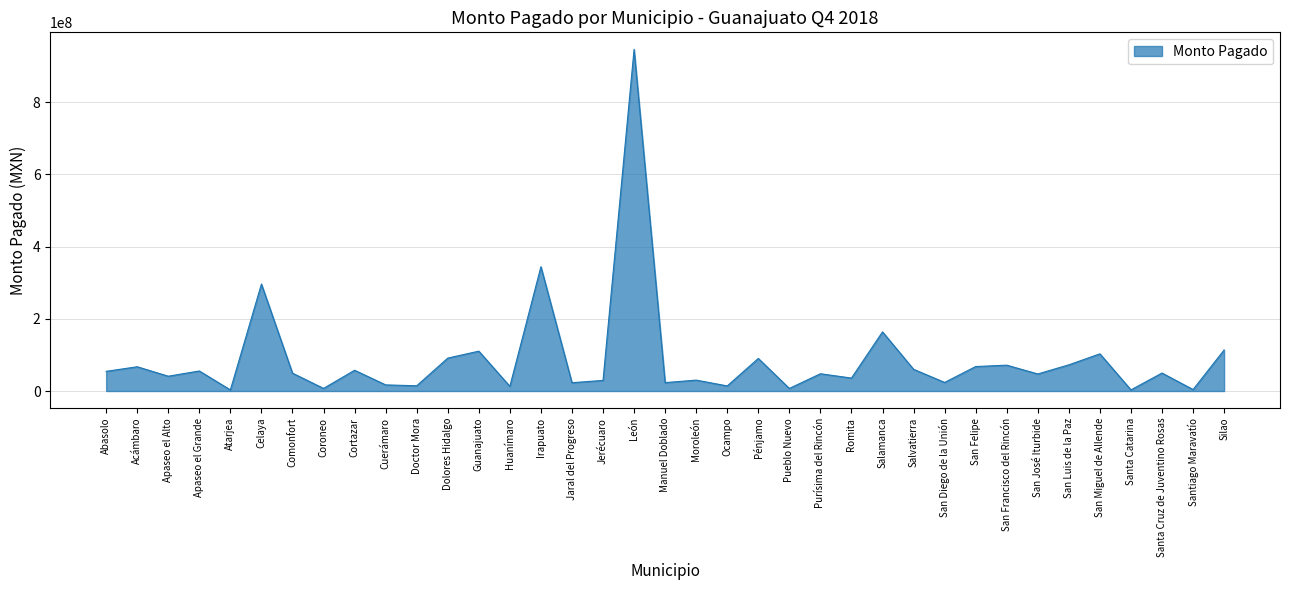

True or false: there are more than 0 points higher than both neighbors.

True